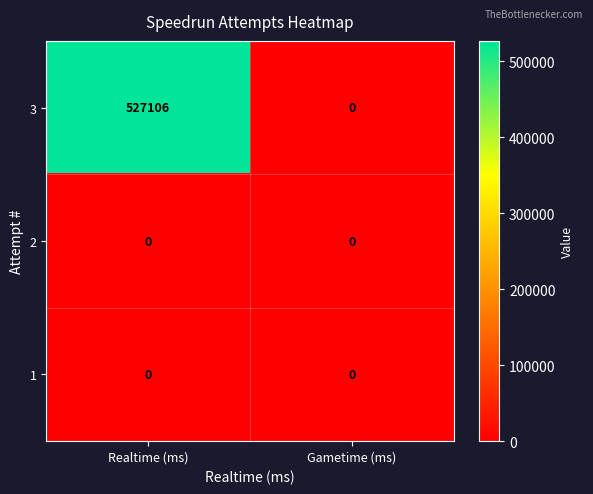

What is the difference between the 3 values at Realtime (ms) and Gametime (ms)?

527106